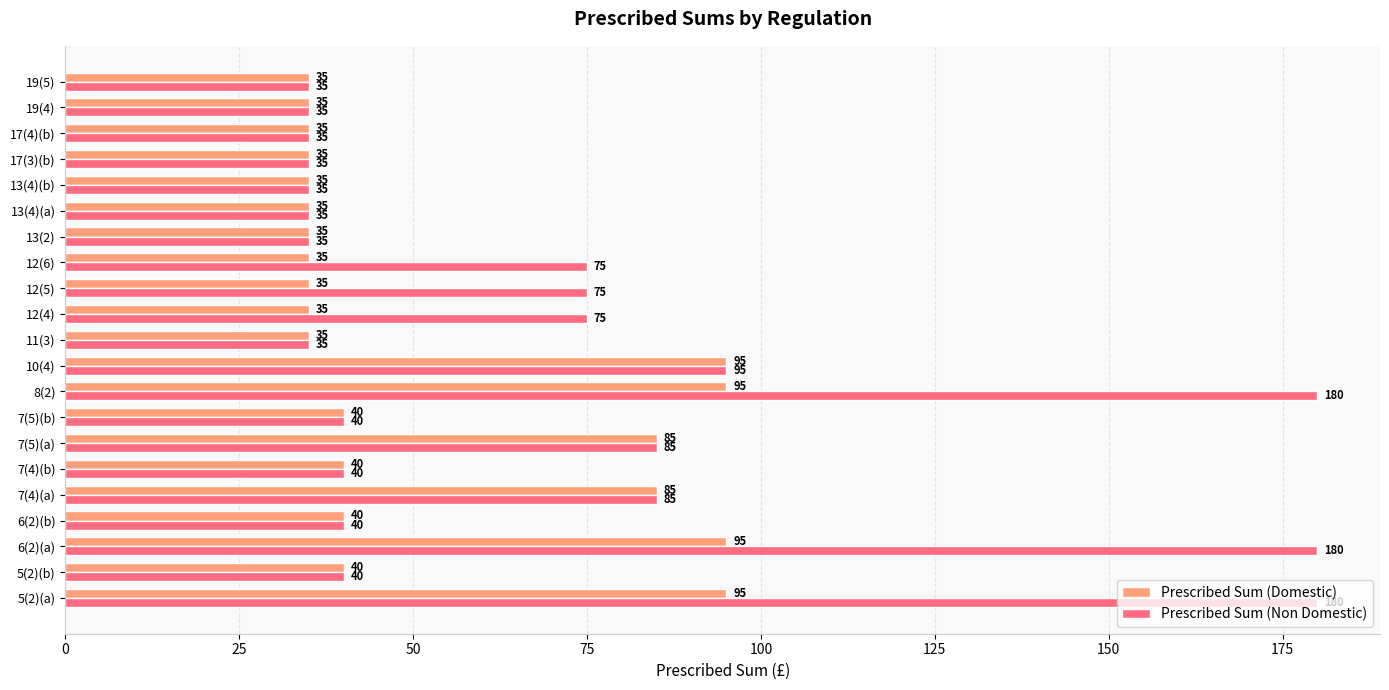

Which series has the largest range (max minus min)?

Prescribed Sum (Non Domestic)